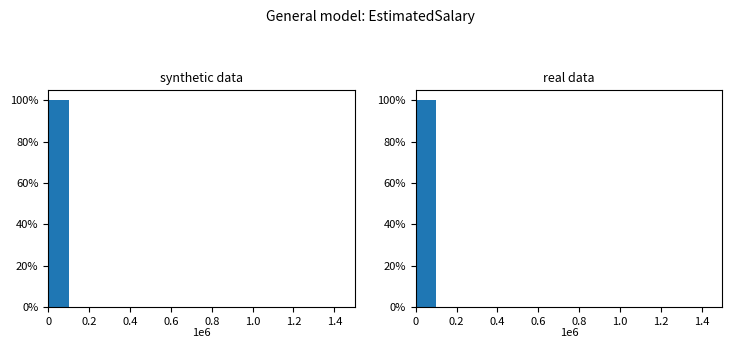

Which category has the lowest value in the synthetic data series?

0.2